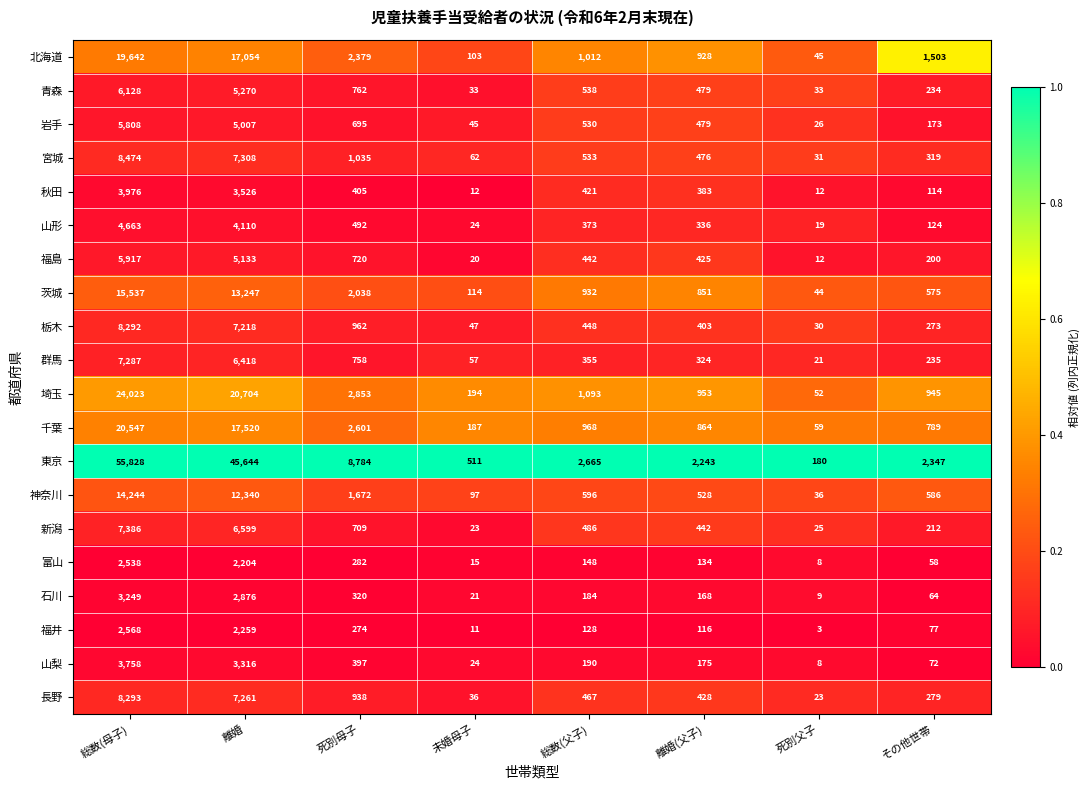

Is it true that 新潟 equals 36 at 死別父子?

False